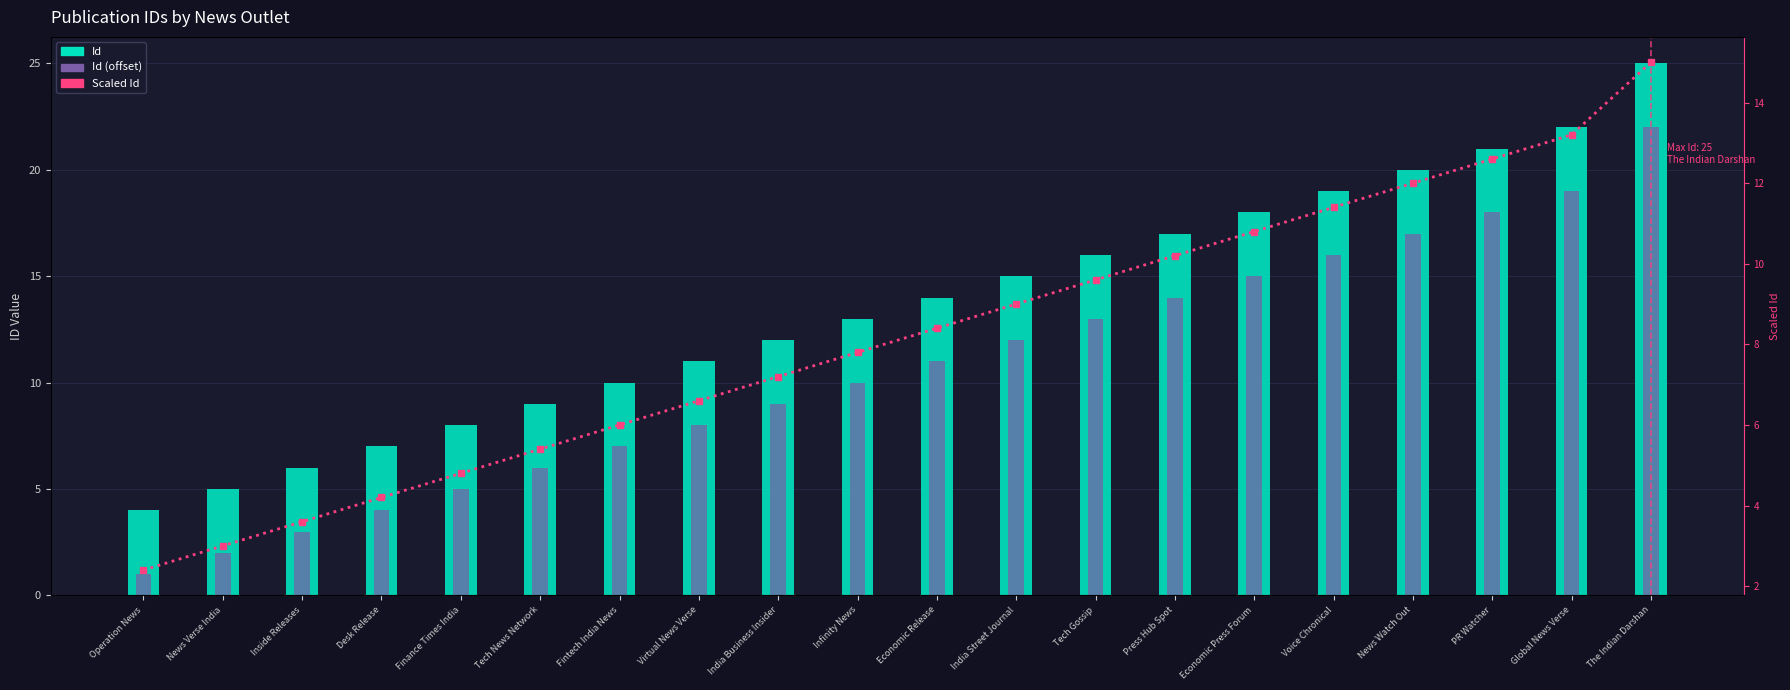

What is the spread (max minus min) of values at Tech Gossip?

6.4